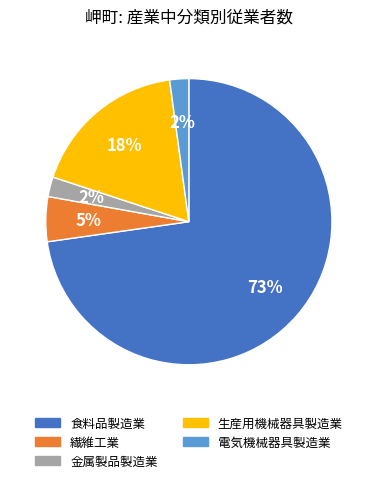

Is the sum of 食料品製造業 and 繊維工業 greater than half?

Yes